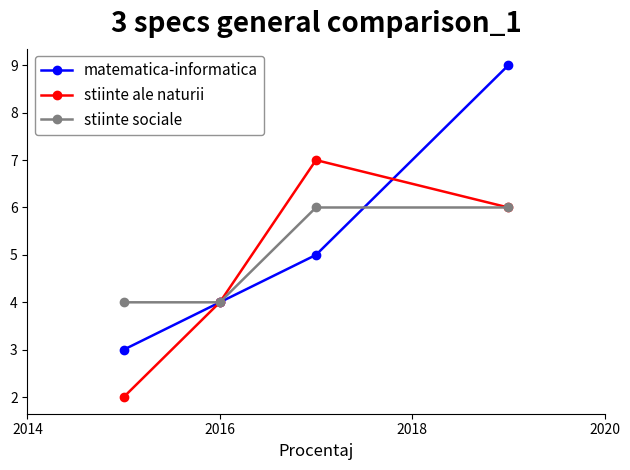

What is the maximum value shown in the chart?

9